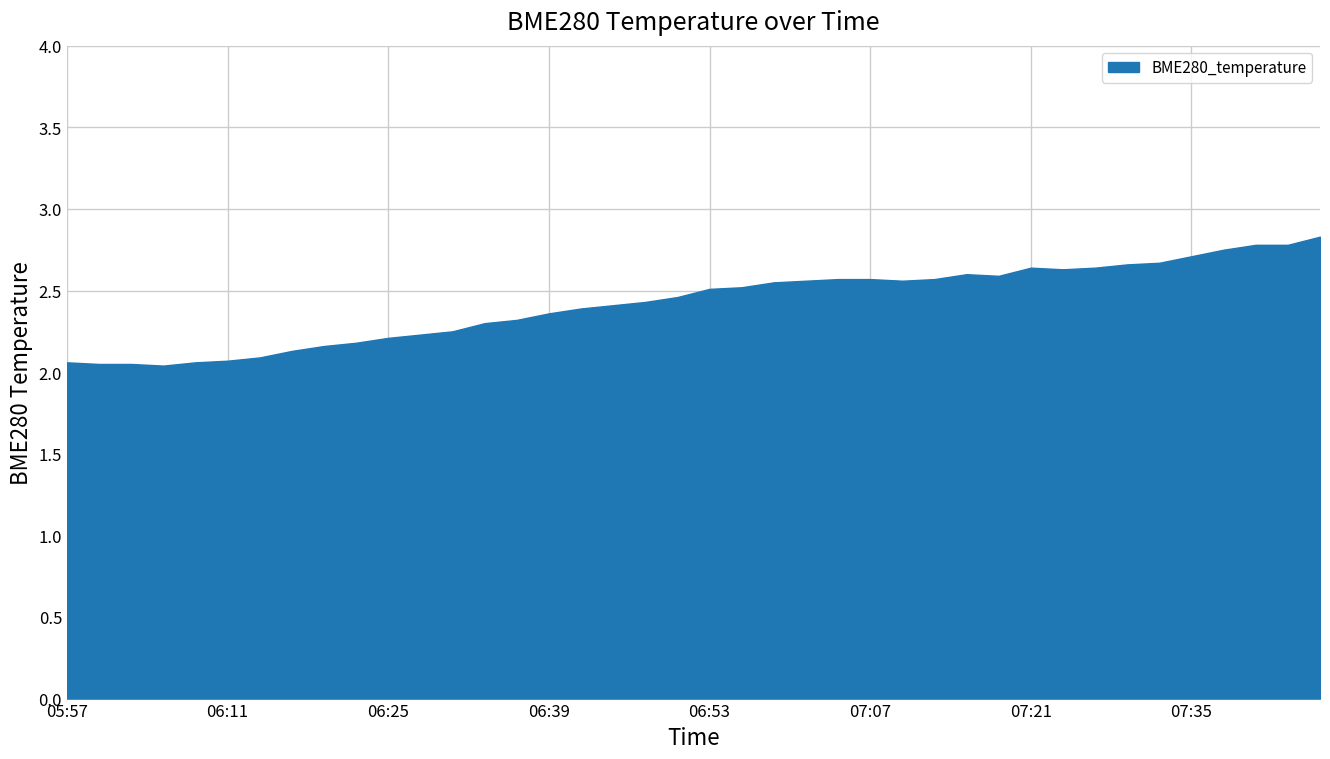

What is the difference between the second highest and second lowest values?

0.7